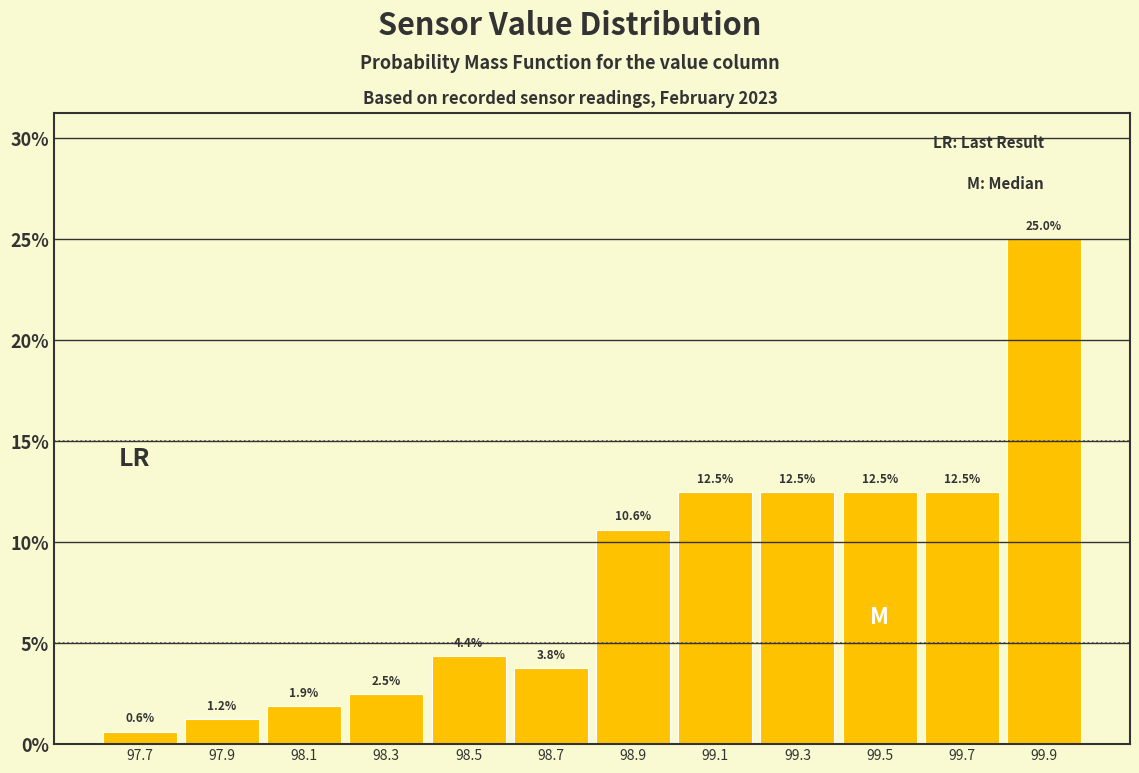

Over which range of the x-axis is the bar tallest?

99.8 to 100.0